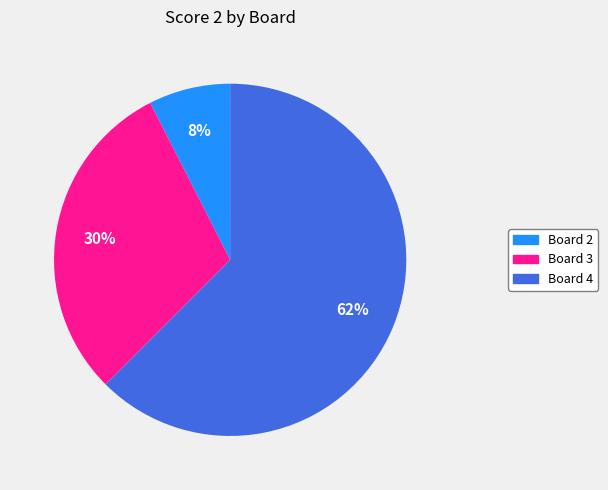

How many slices are in this pie chart?

3